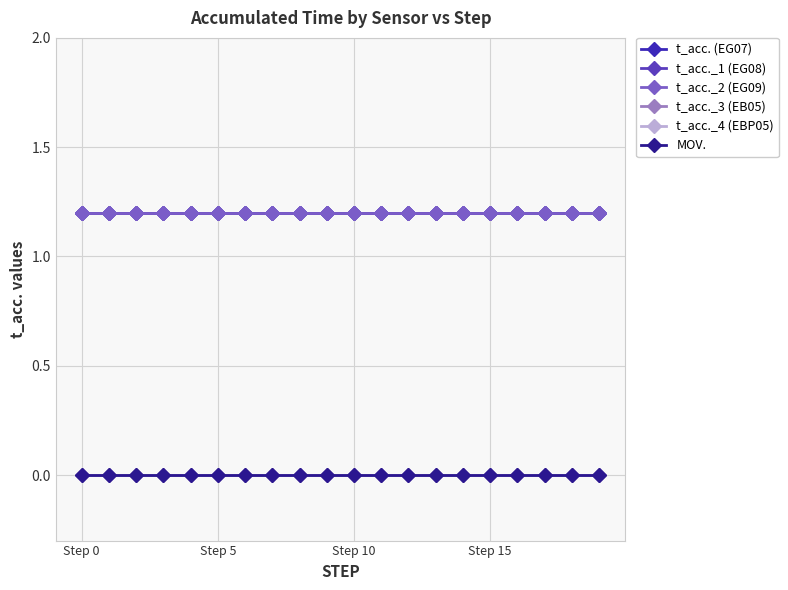

At which category is the sum across all series the highest?

Step 0